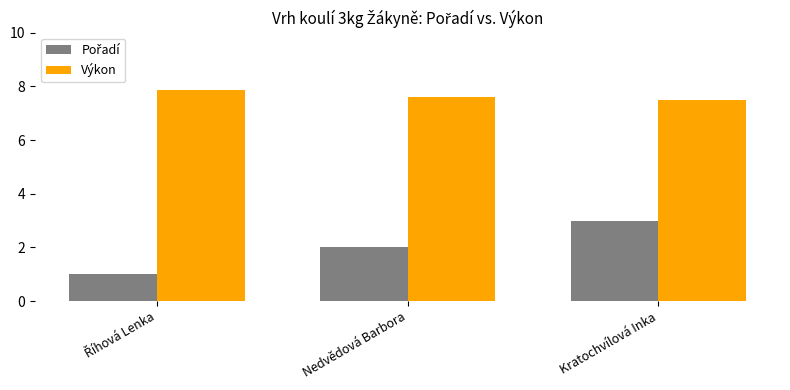

Which series has the largest total across all categories?

Výkon